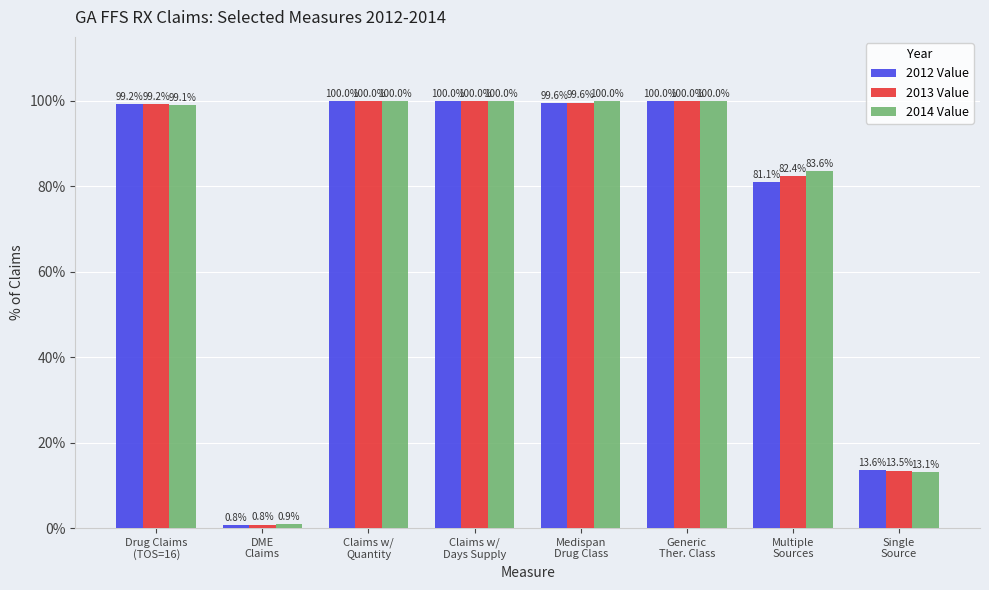

Is it true that 2014 Value equals 5.7 at Single
Source?

False